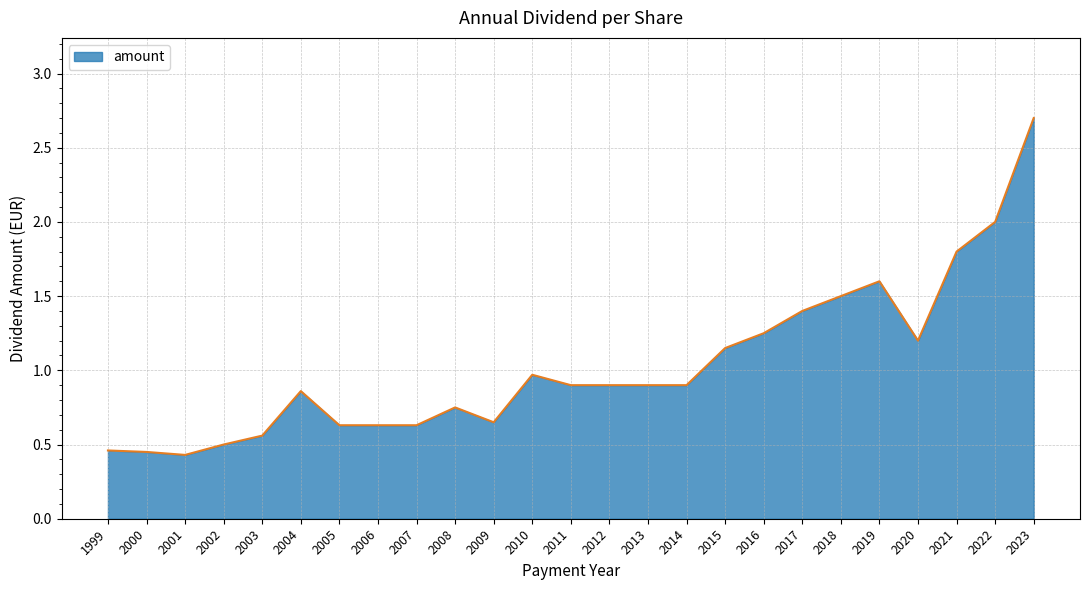

Which has a higher value, 2011 or 1999?

2011